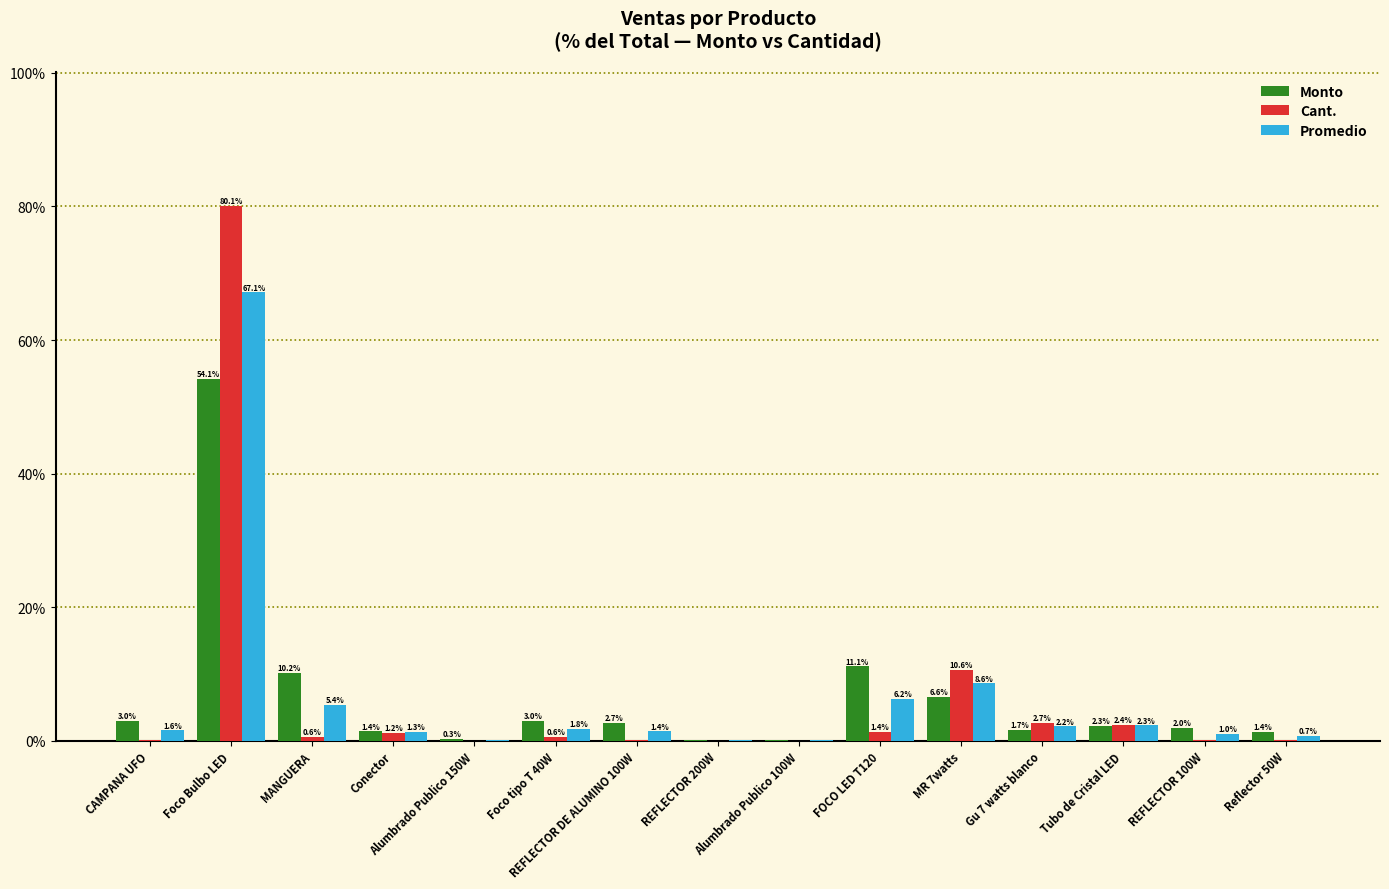

What are all the series names shown in the legend?

Monto, Cant., Promedio